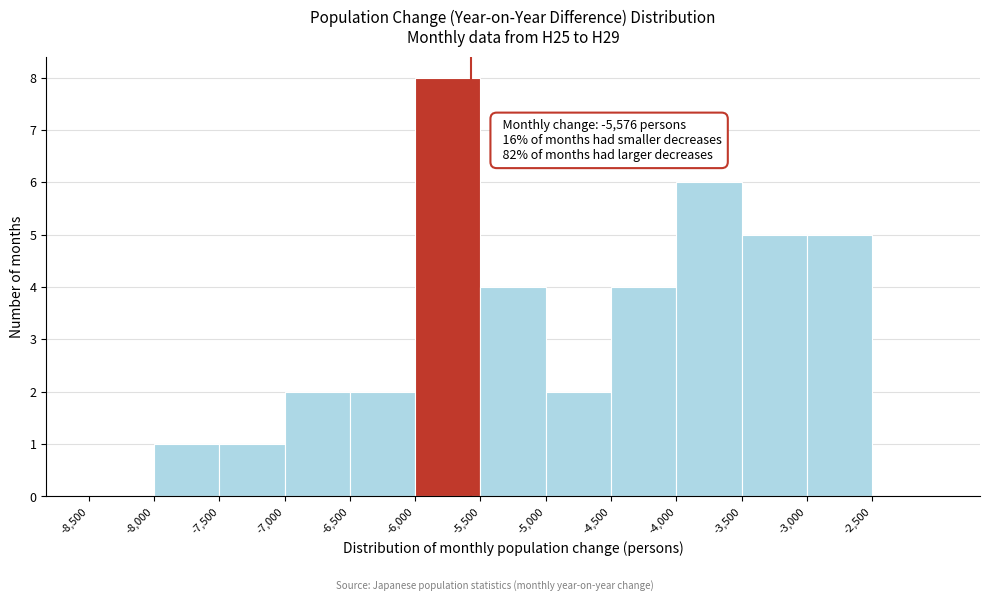

Which range on the x-axis has the tallest bar?

-6000 to -5500